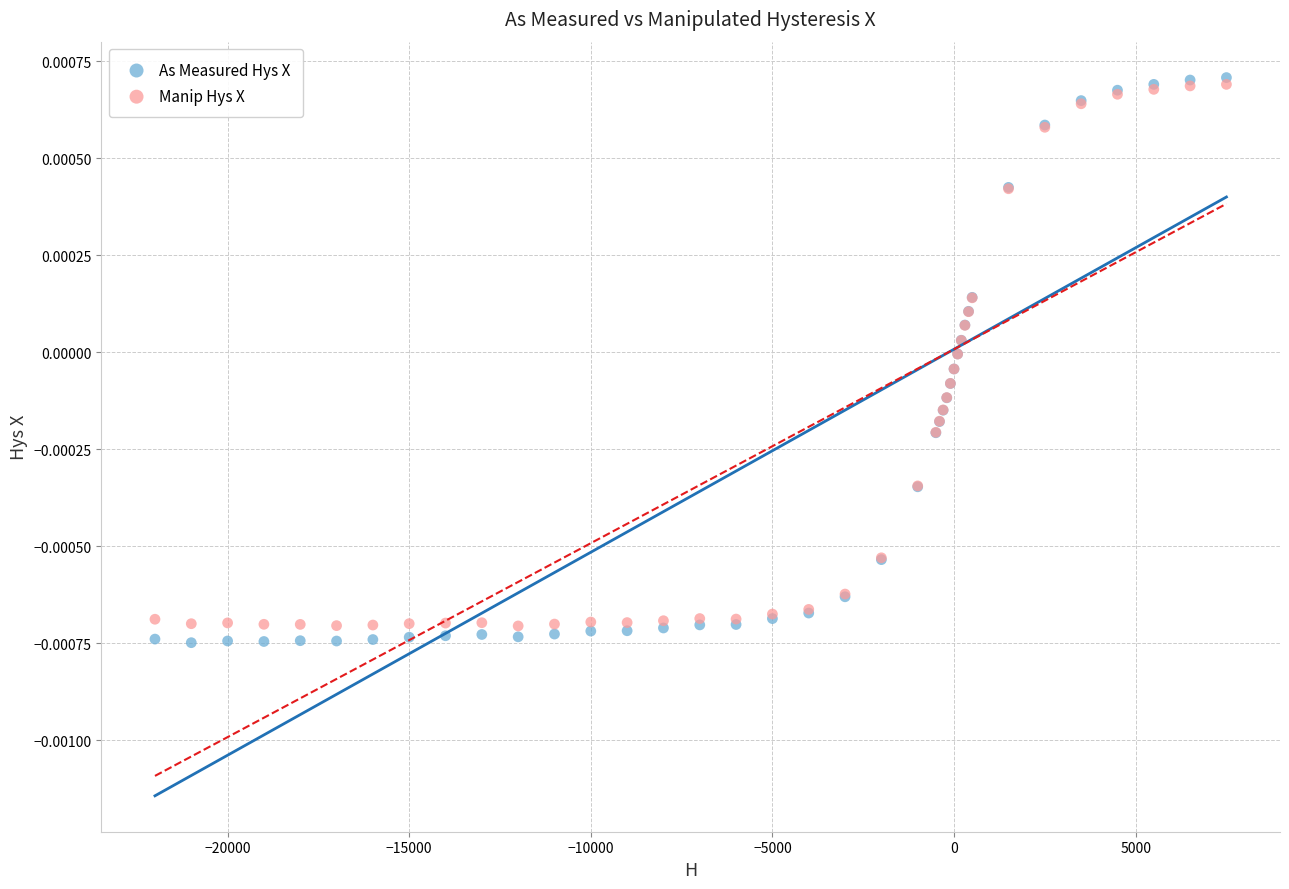

Which series contains the lowest Y value?

As Measured Hys X